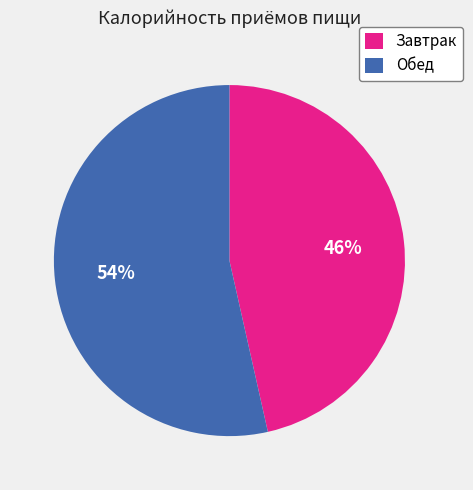

What percentage is the Завтрак slice, to the nearest percent?

46%